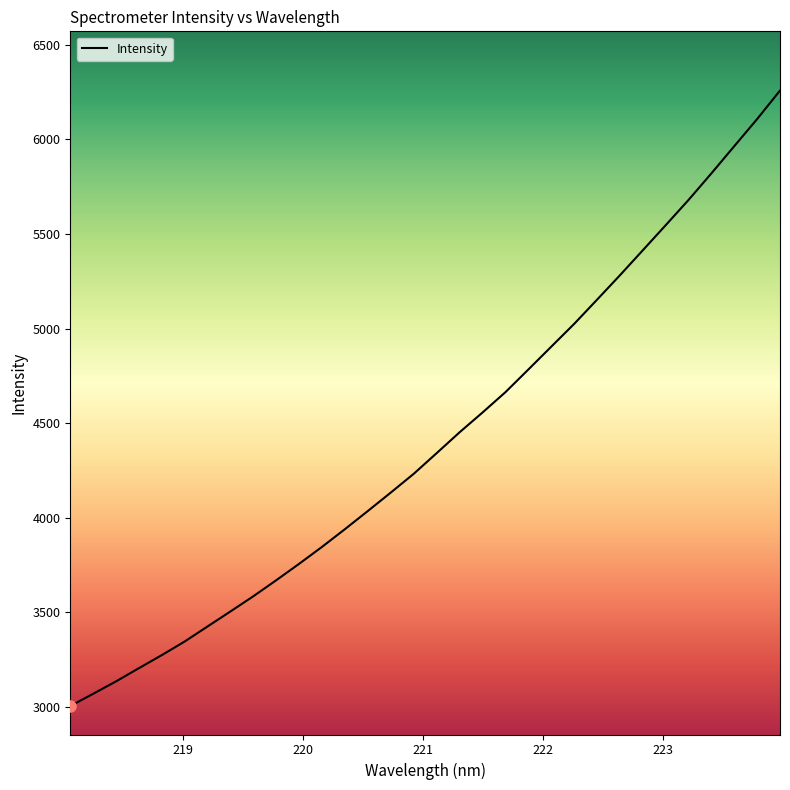

True or false: there are more than 2 points higher than both neighbors.

False